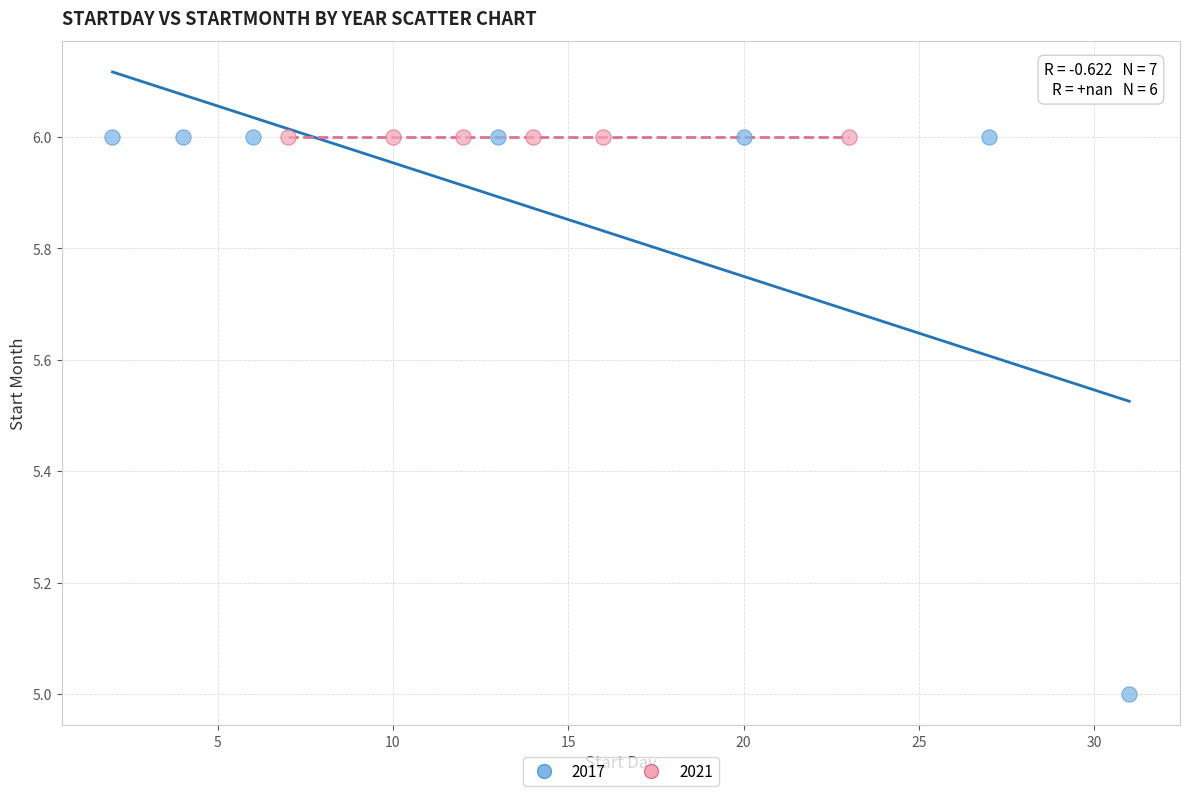

Which series reaches the minimum Y coordinate?

2017